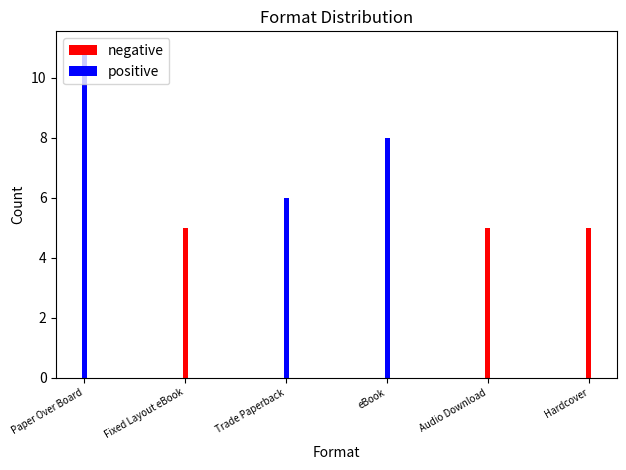

What position from the right is eBook?

3